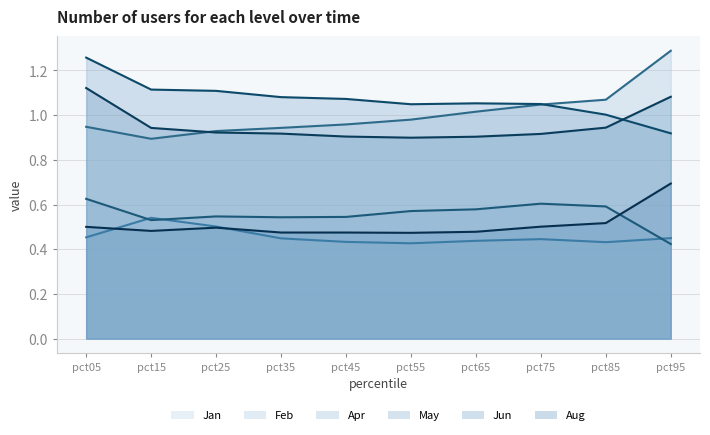

Where is the first local minimum for Apr?

pct15